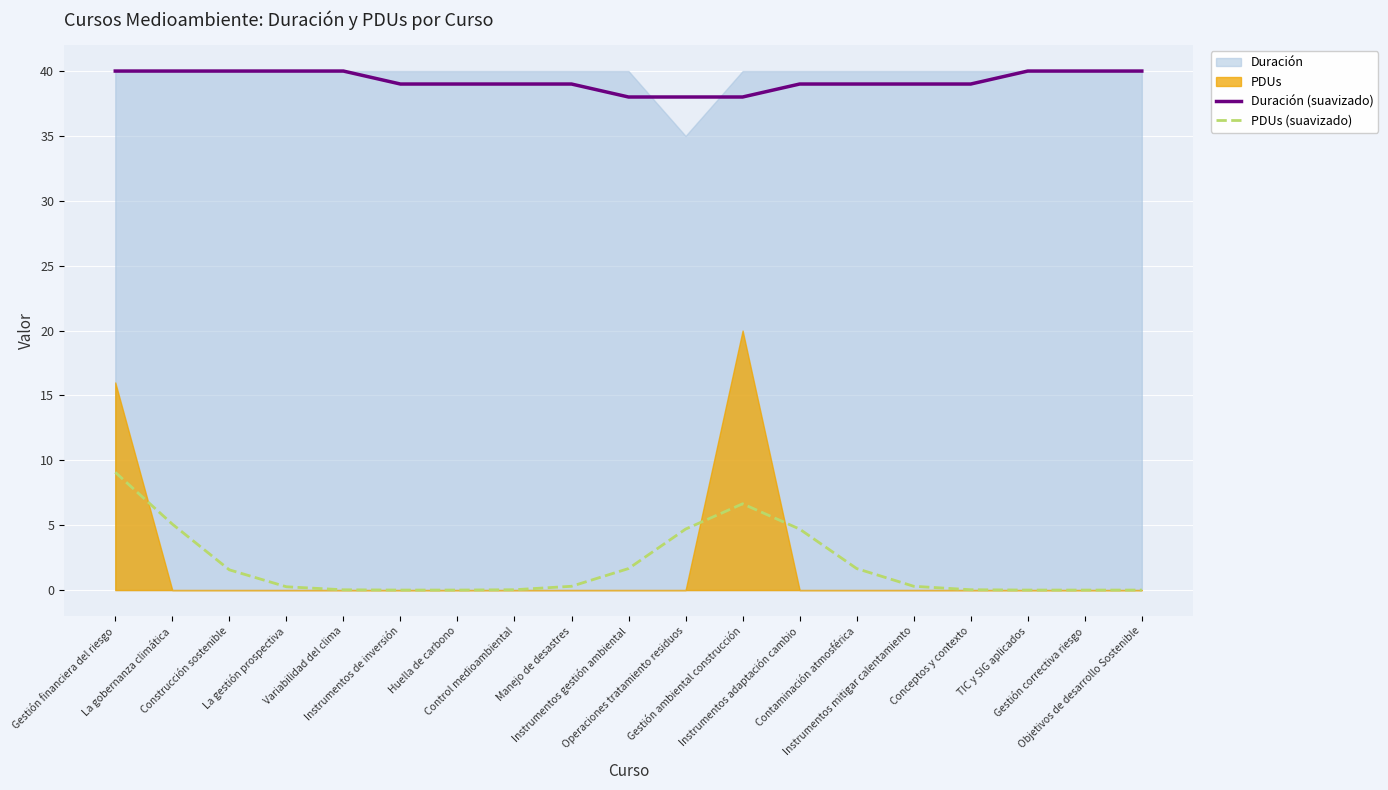

In PDUs (suavizado), how many points are higher than both neighbors (excluding endpoints)?

1